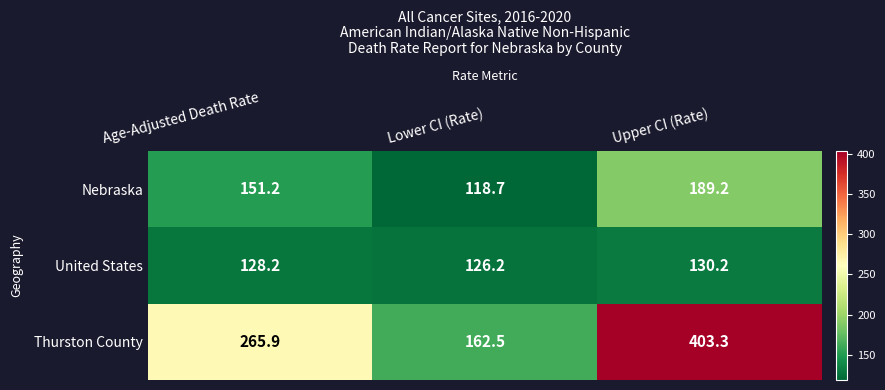

List the series in order of their peak value, lowest first.

United States, Nebraska, Thurston County